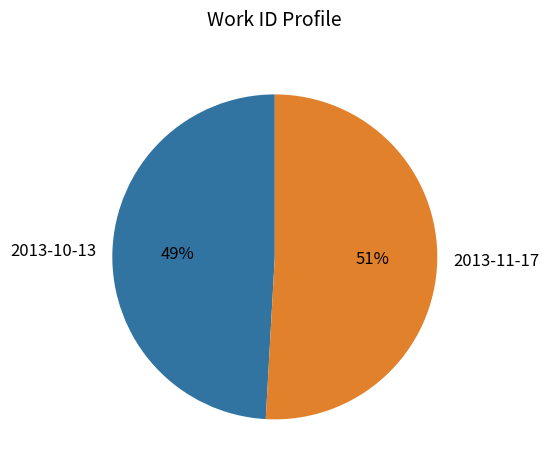

Do 2013-10-13 and 2013-11-17 together represent more than half of the pie?

Yes